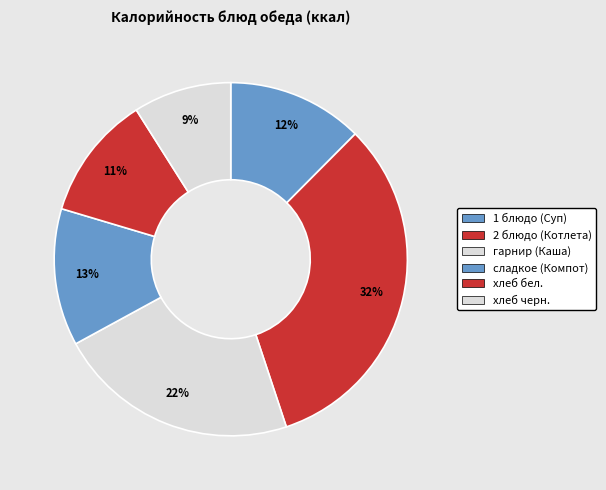

What percentage is the сладкое (Компот) slice, to the nearest percent?

13%